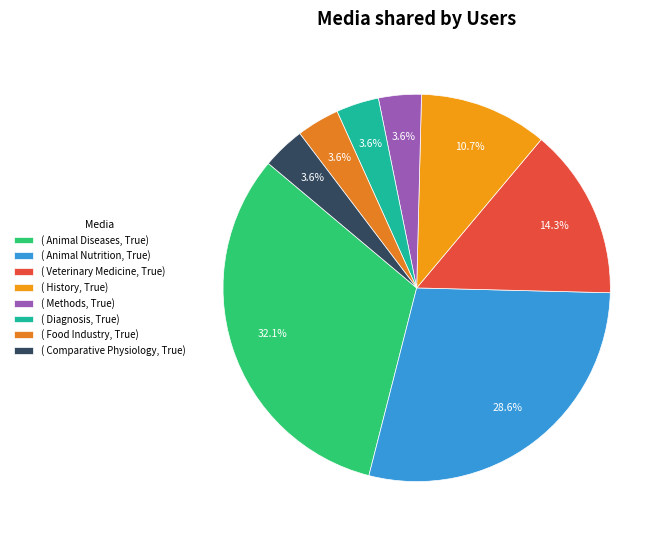

Count the number of slices in the pie.

8